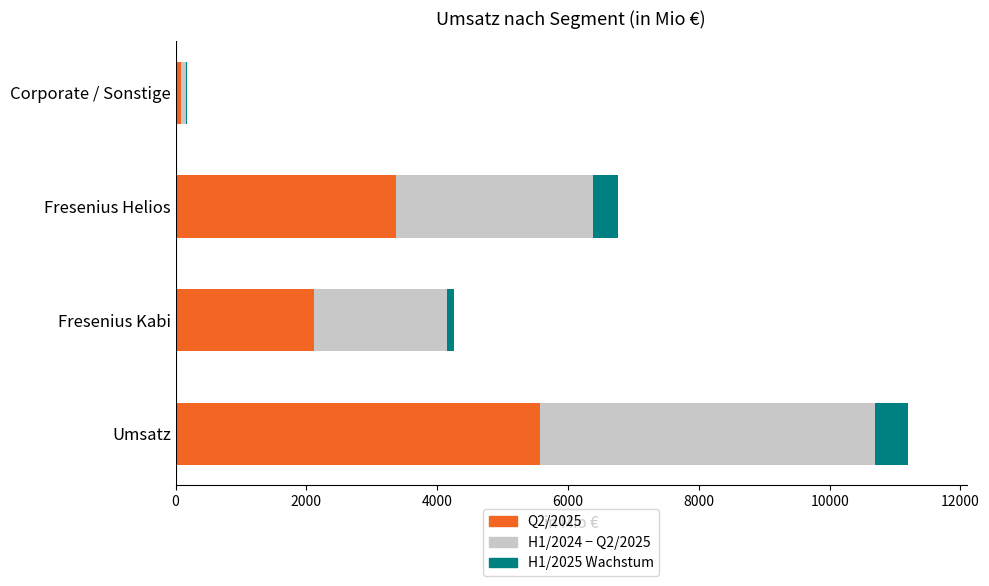

Is it true that Q2/2025 equals 2111 at Fresenius Kabi?

True